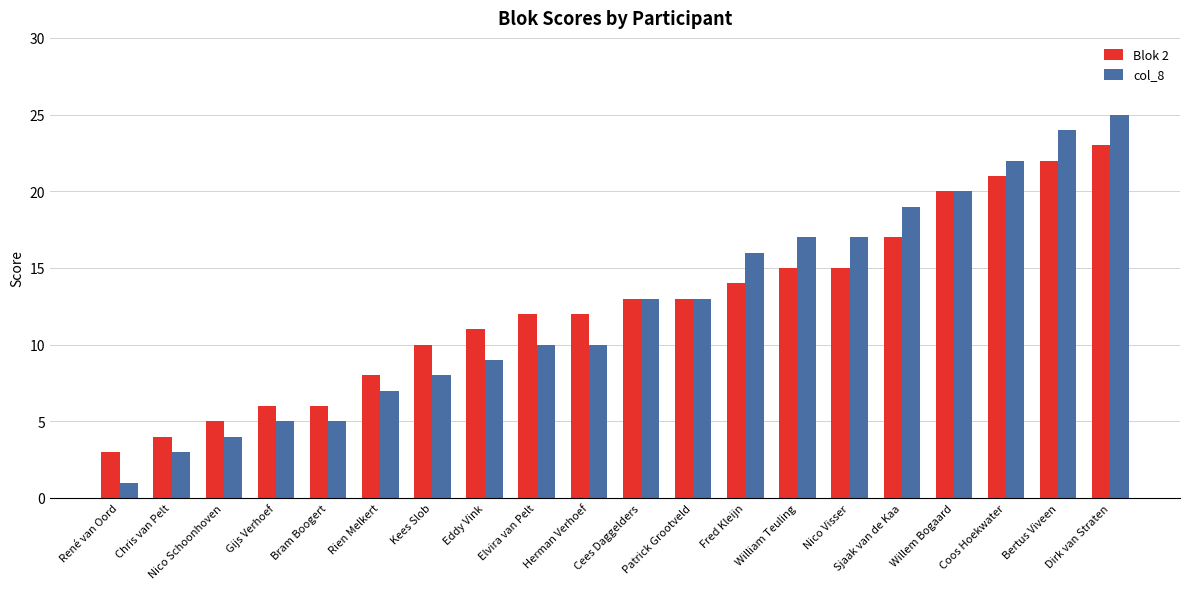

How many values in the Blok 2 series are below 13?

10